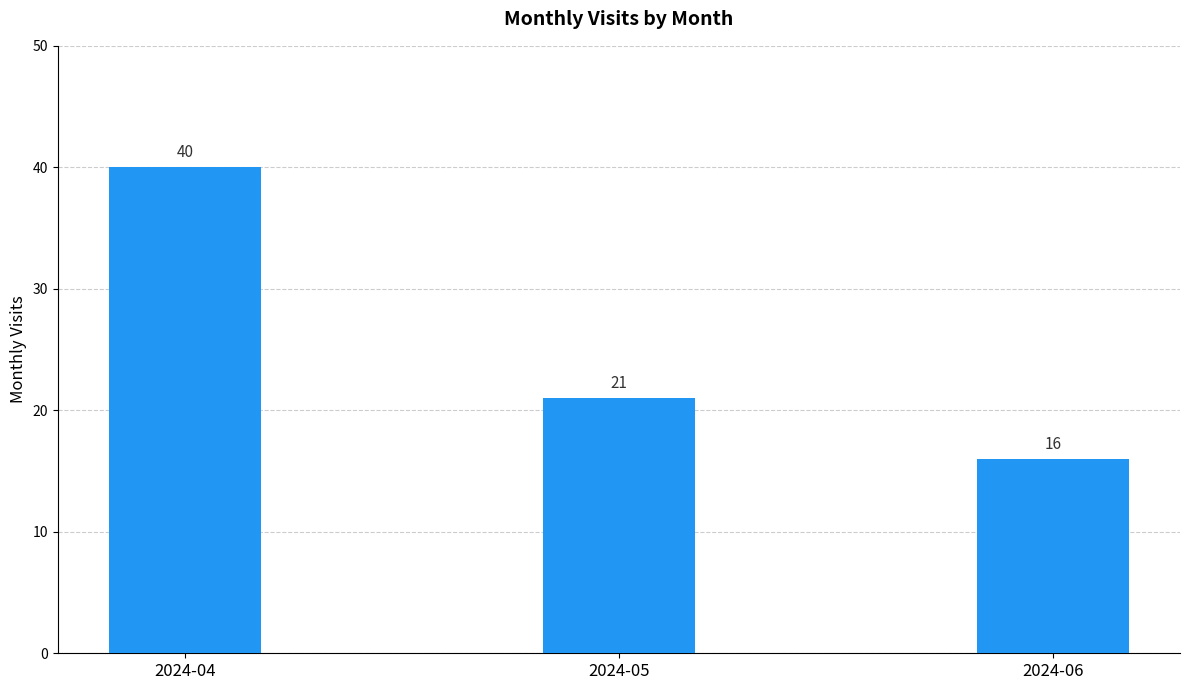

What is the value of the 3rd bar from the left?

16